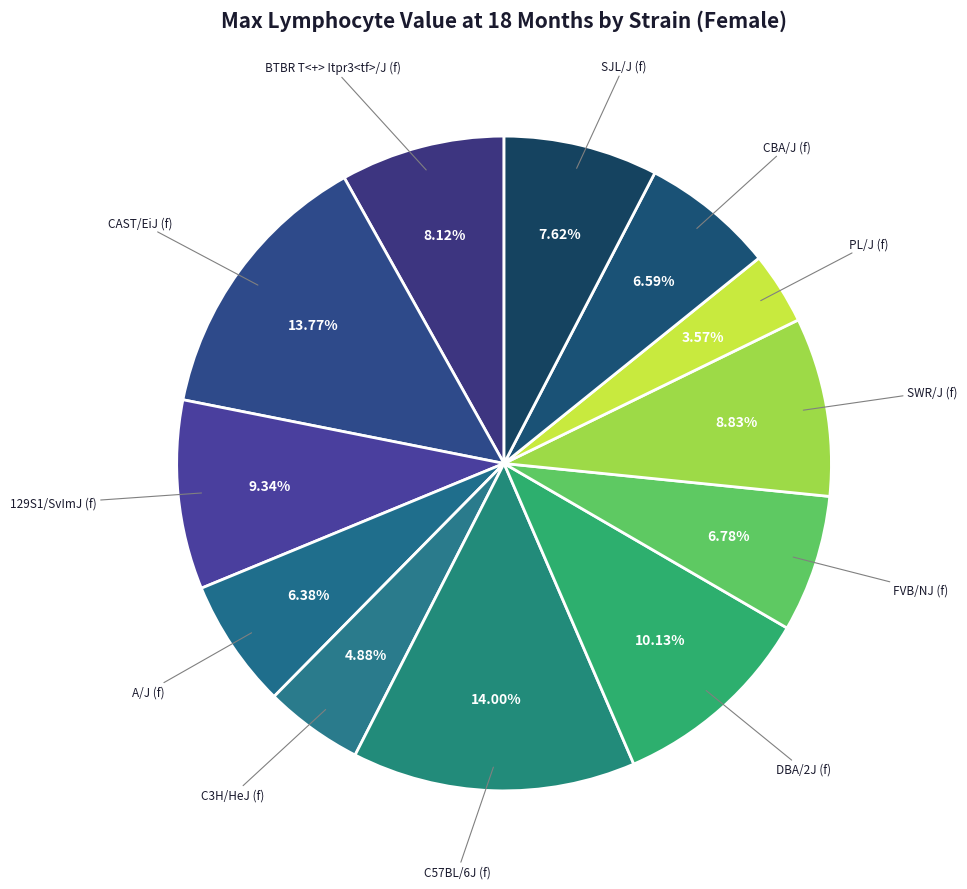

Rank the categories by value from lowest to highest.

PL/J (f), C3H/HeJ (f), A/J (f), CBA/J (f), FVB/NJ (f), SJL/J (f), BTBR T<+> Itpr3<tf>/J (f), SWR/J (f), 129S1/SvImJ (f), DBA/2J (f), CAST/EiJ (f), C57BL/6J (f)